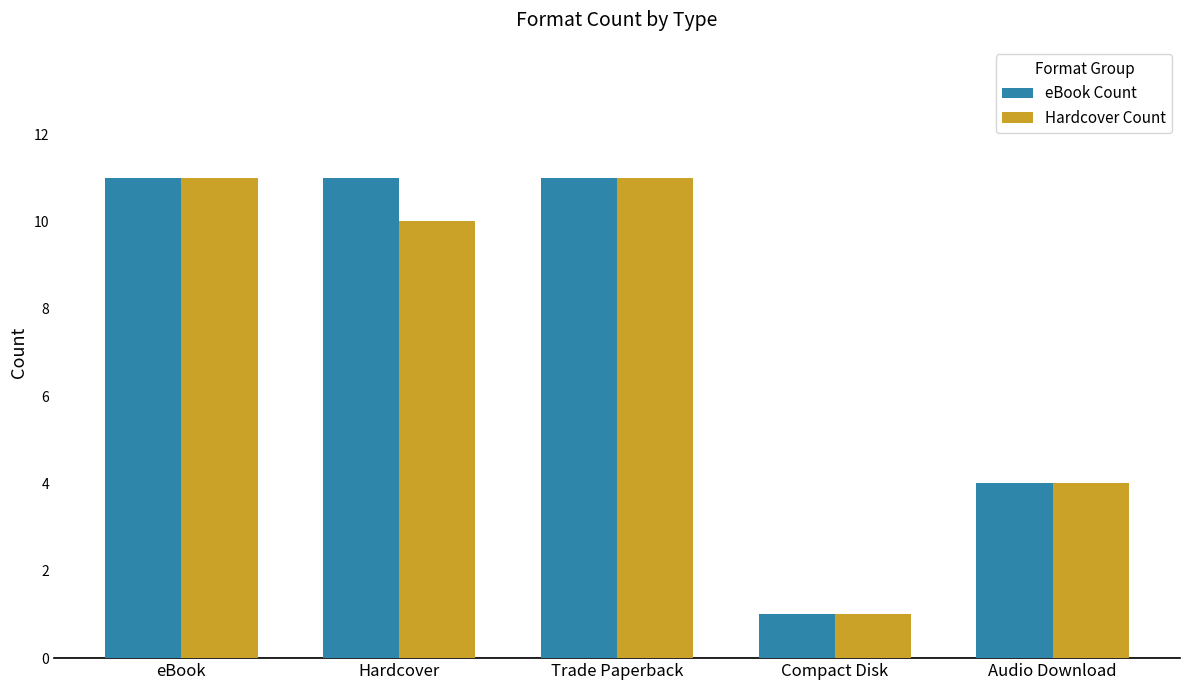

What is the total value across all series at Trade Paperback?

22